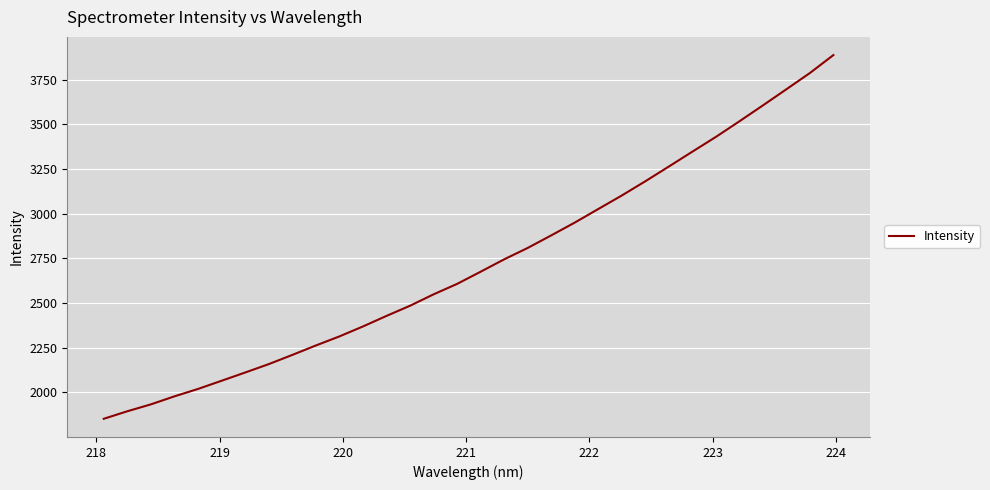

What is the minimum value shown in the chart?

1852.8